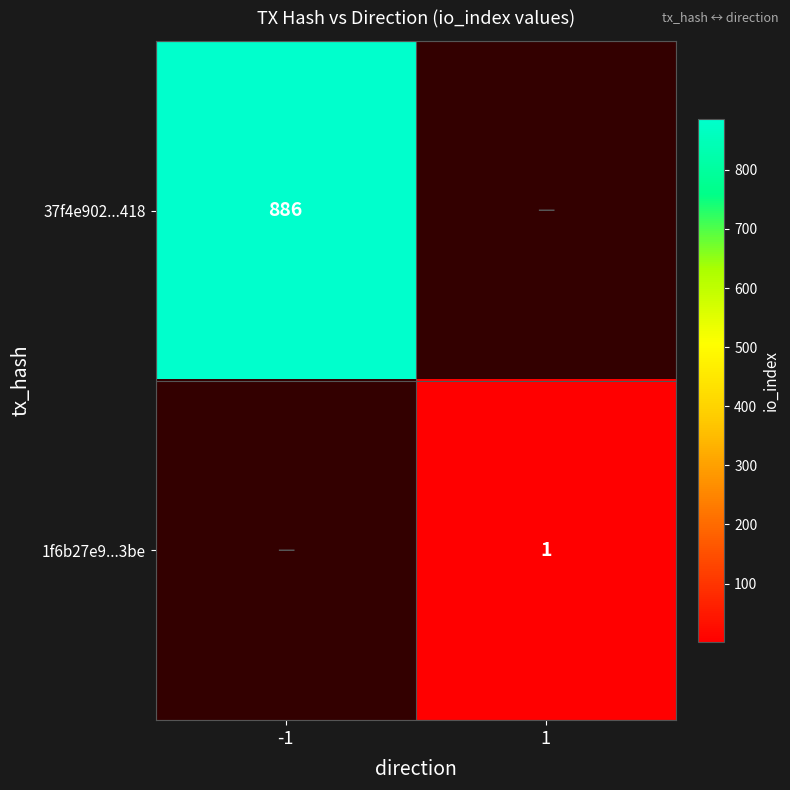

True or false: 1f6b27e9...3be has a value of 1.4 at 1.

False